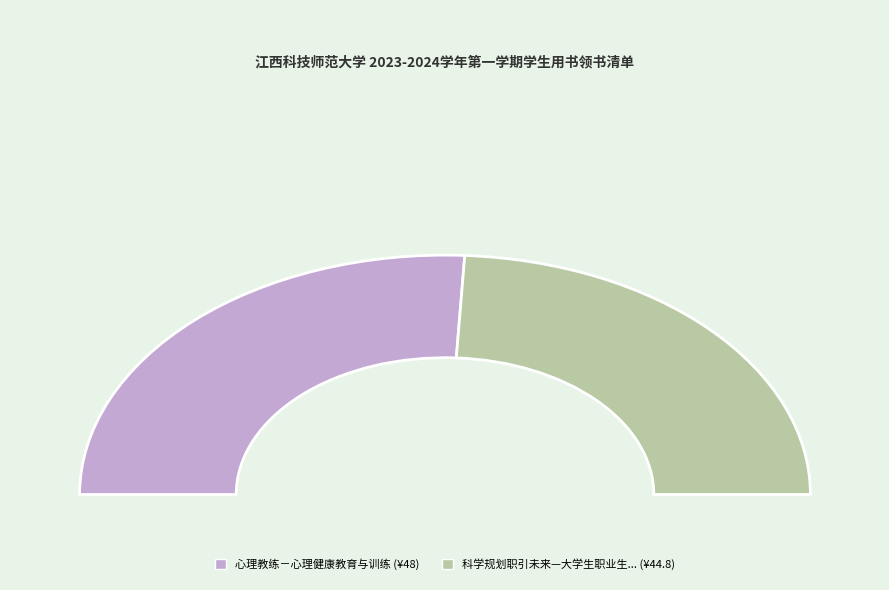

To the nearest percent, what is the combined percentage of 心理教练－心理健康教育与训练 and 科学规划职引未来—大学生职业生涯规划与就业指导?

100%